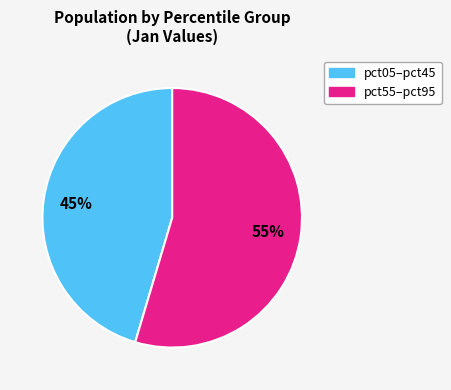

How many slices are in this pie chart?

2